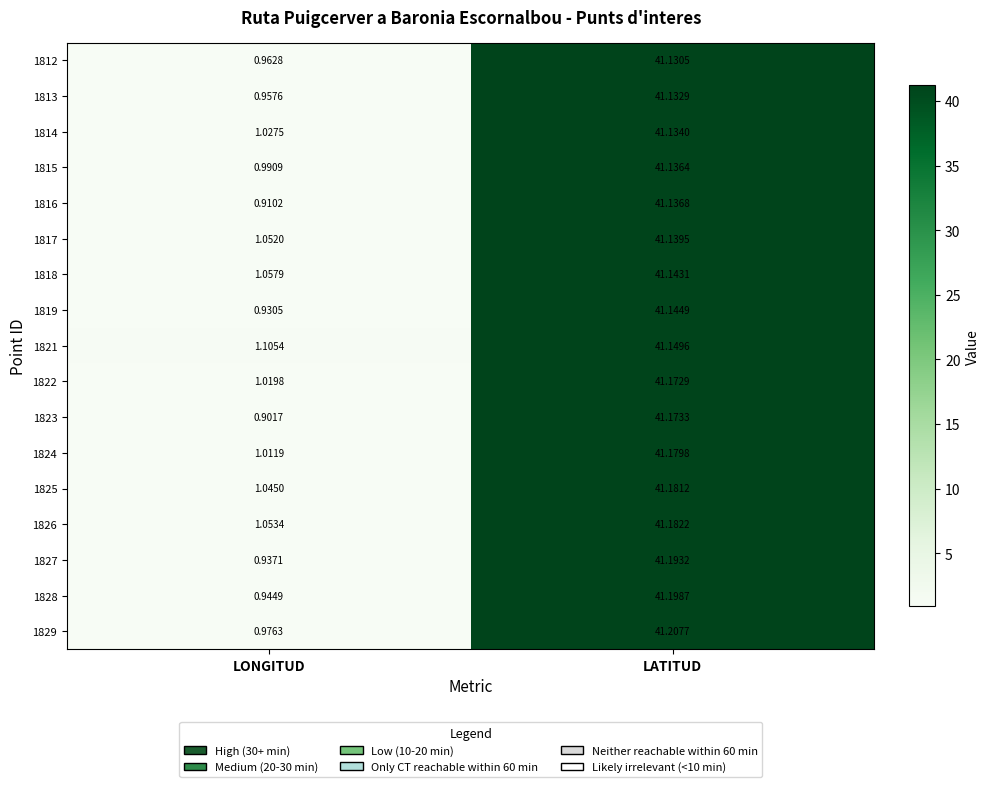

At which label is 1825 closest to 21?

LONGITUD